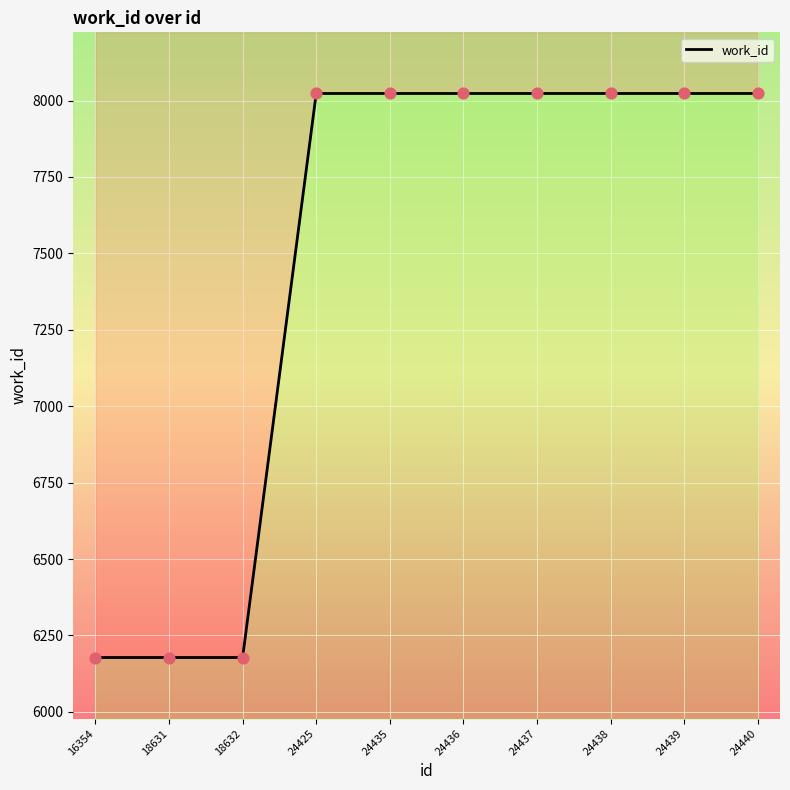

Approximately how many times larger is the value at 18632 compared to 24425?

0.8